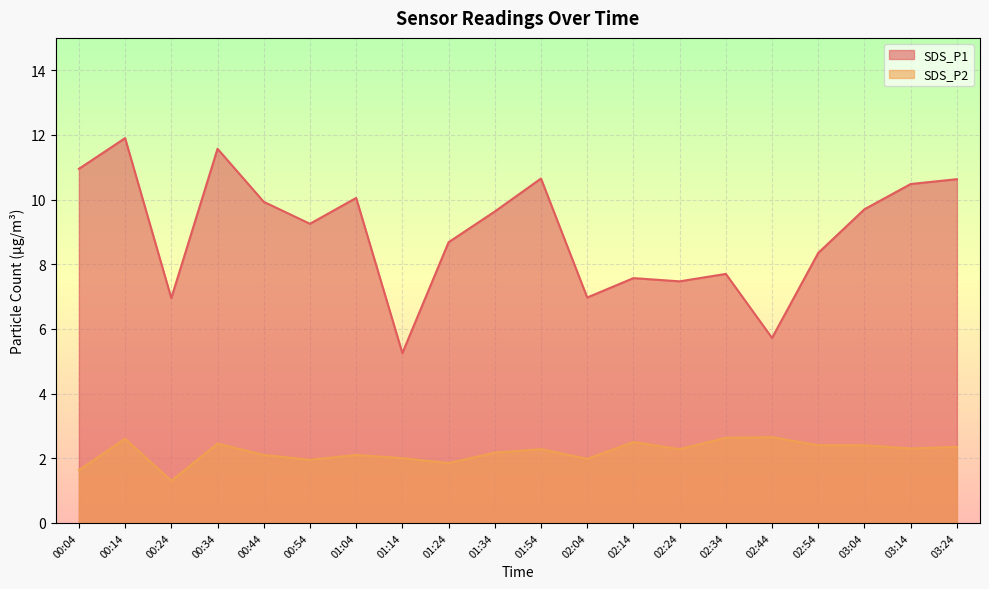

What is the highest value of the SDS_P2 series?

2.6